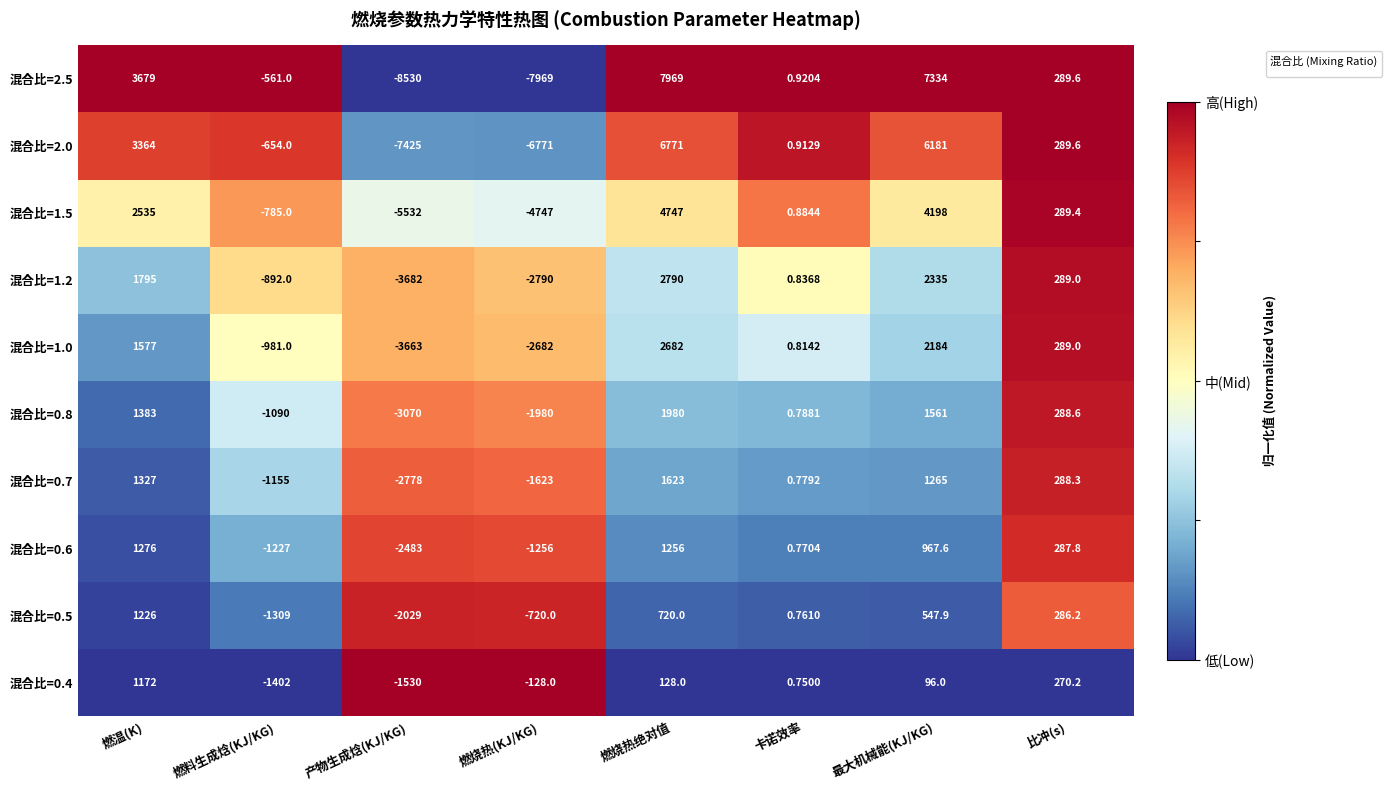

True or false: the data shows 1 at 燃烧热(KJ/KG).

False